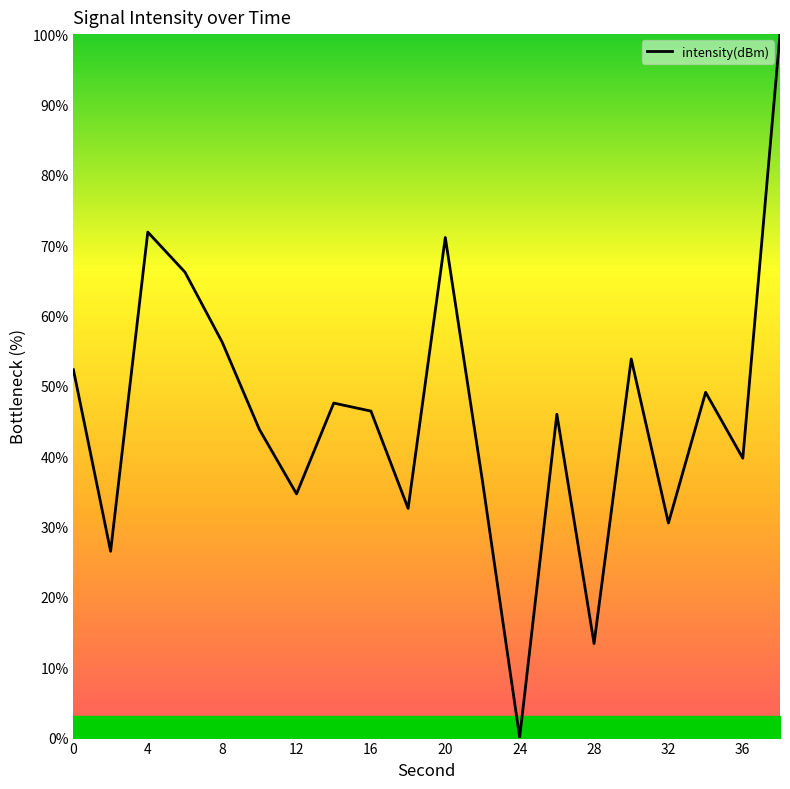

Count the number of data series in this chart.

1